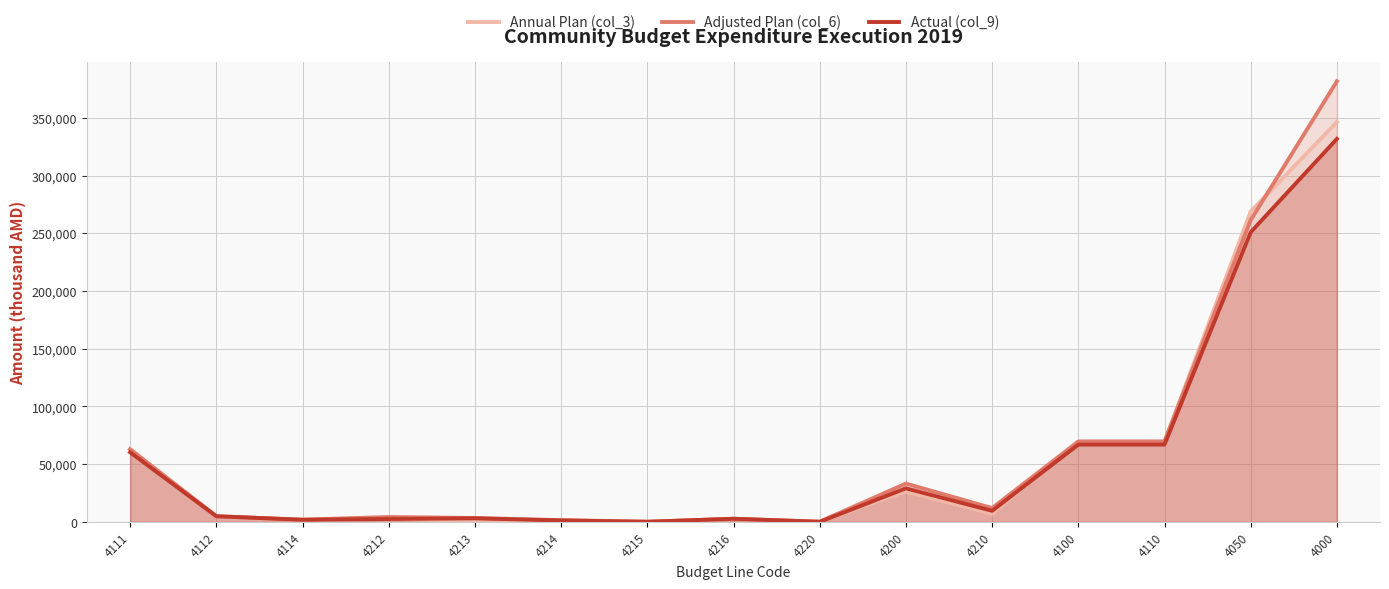

In Annual Plan (col_3), how many points are lower than both neighbors (excluding endpoints)?

5